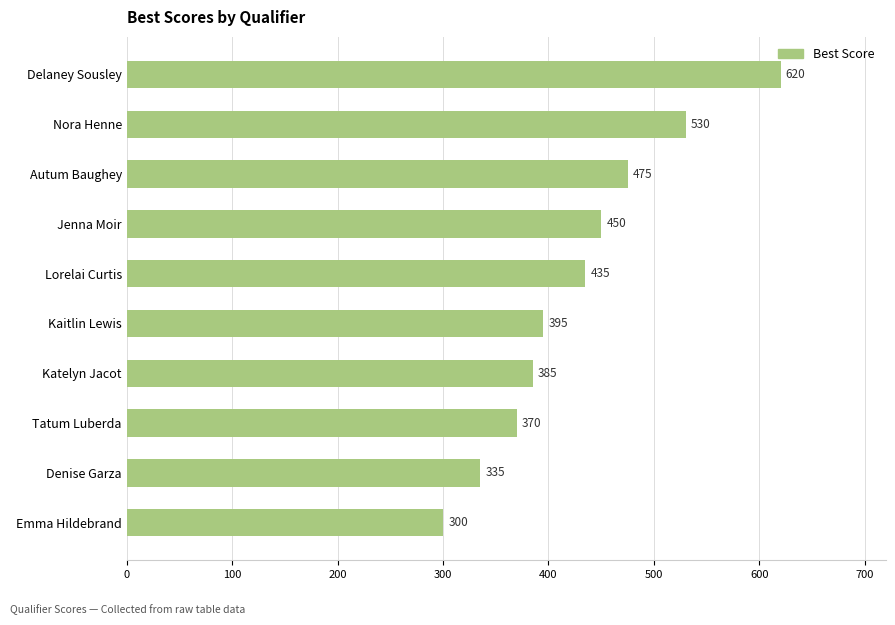

What is the difference between the maximum and minimum values?

320